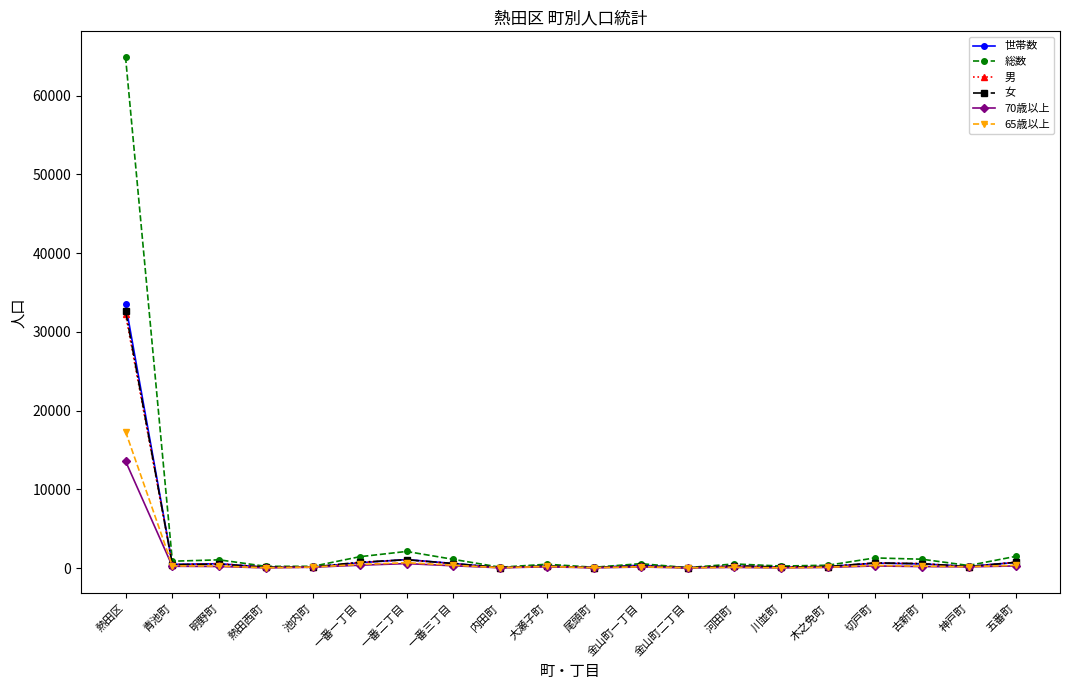

Is the value of 世帯数 at 熱田区 greater than the value of 70歳以上 at 青池町?

Yes